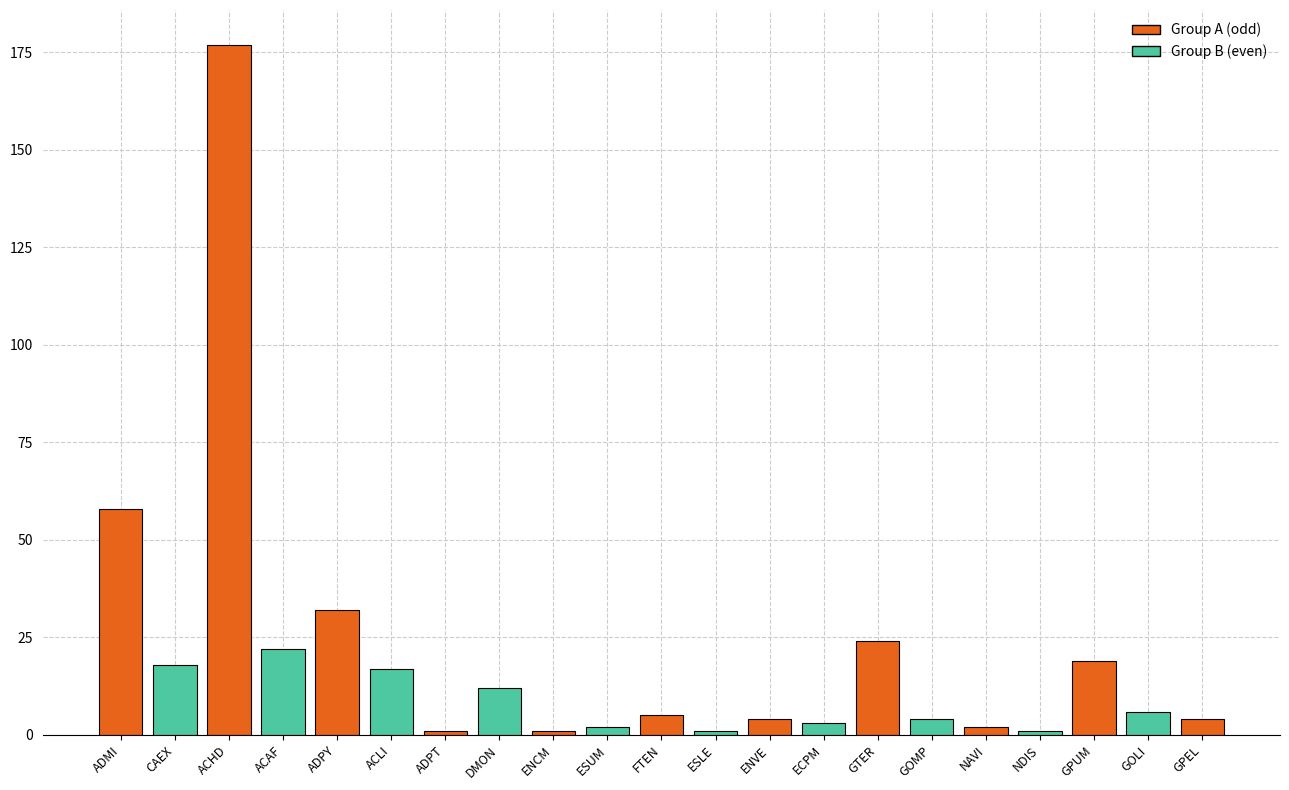

Is it true that the value at GTER is 24?

True